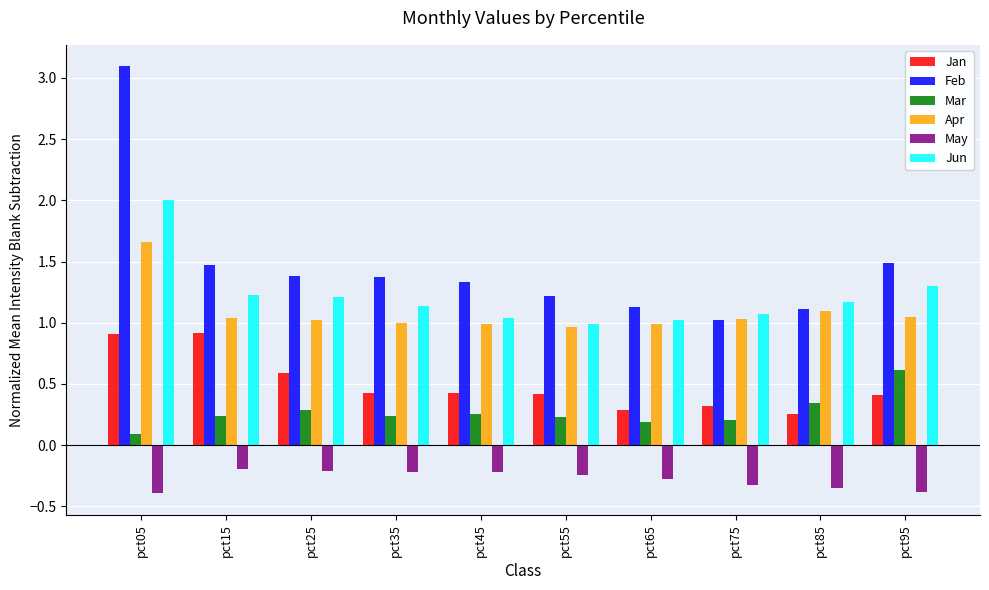

True or false: Jun has a value of 0.5 at pct55.

False